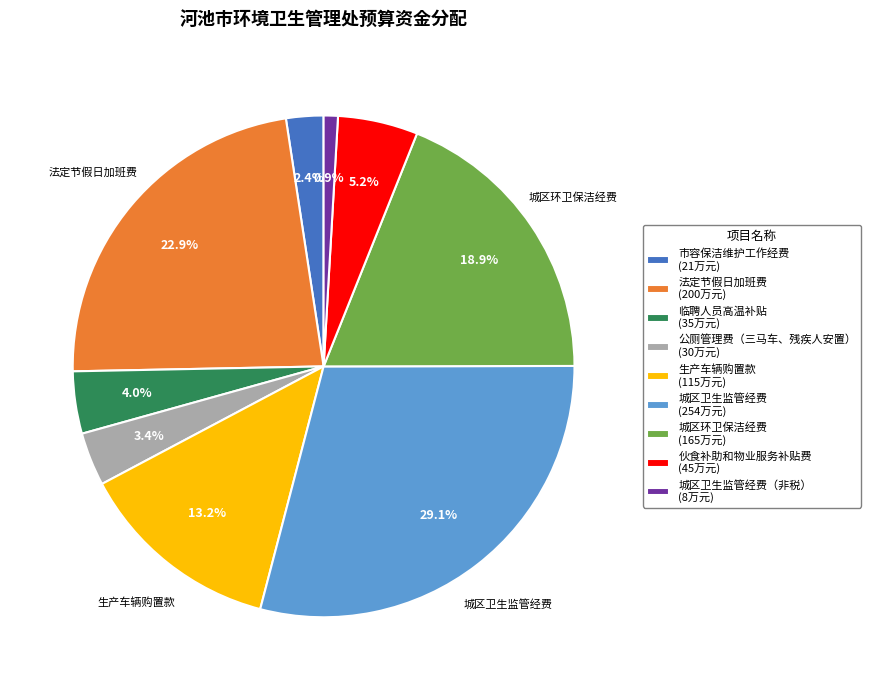

Is there a majority slice in this chart?

No